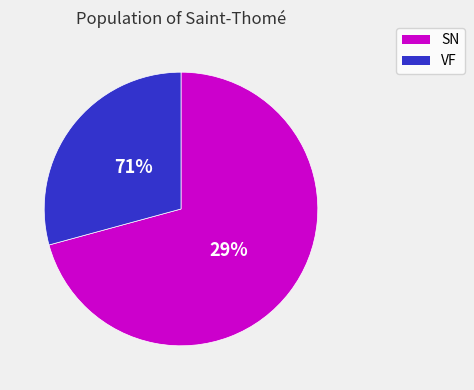

What is the ratio of the value at SN to the value at SN?

1.0